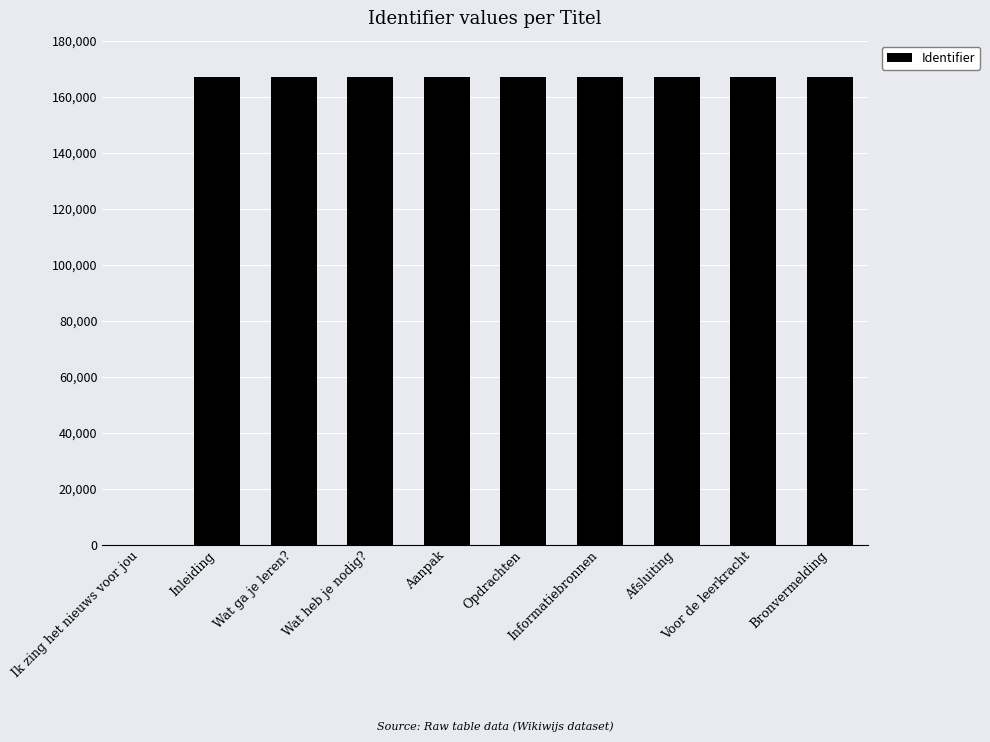

The chart shows a value of 260148 at Bronvermelding. True or false?

False